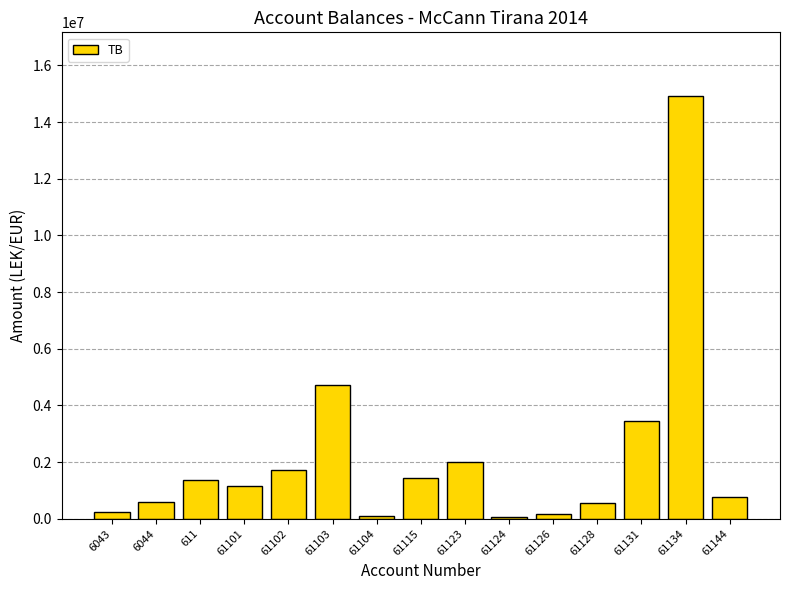

What is the difference between the second highest and second lowest values?

4629166.9